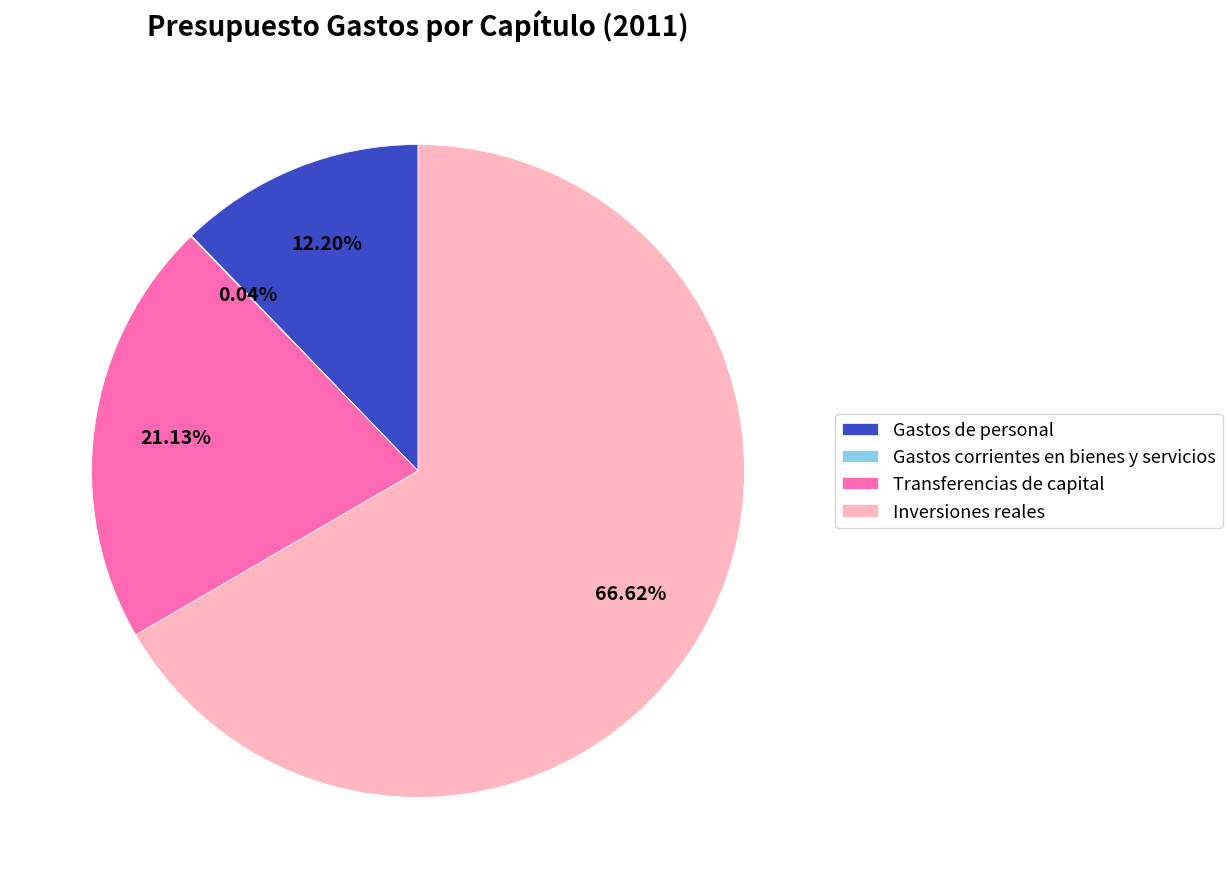

Which slice is the largest?

Inversiones reales